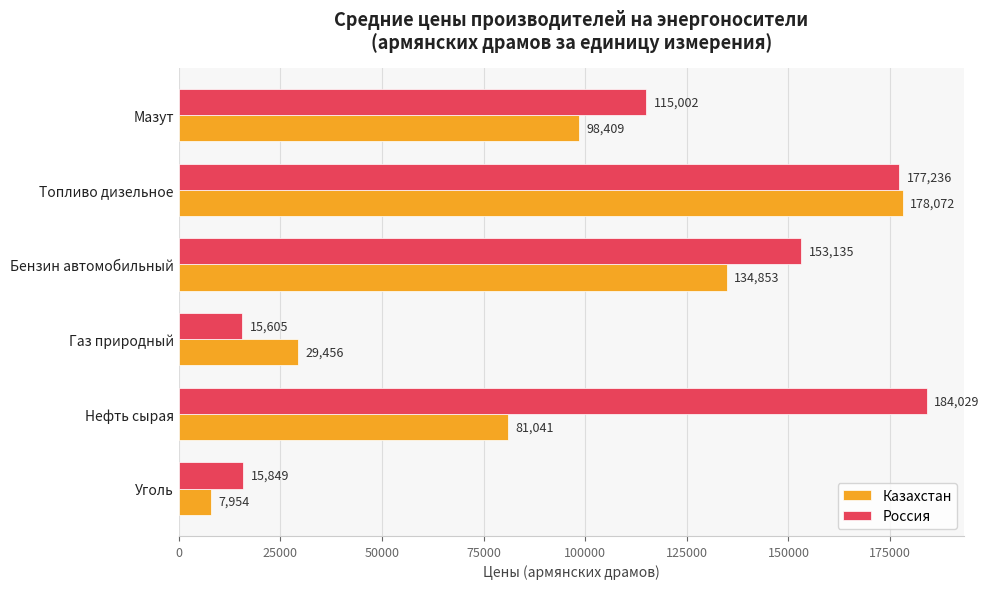

Where is Казахстан nearest to the value 93013?

Мазут